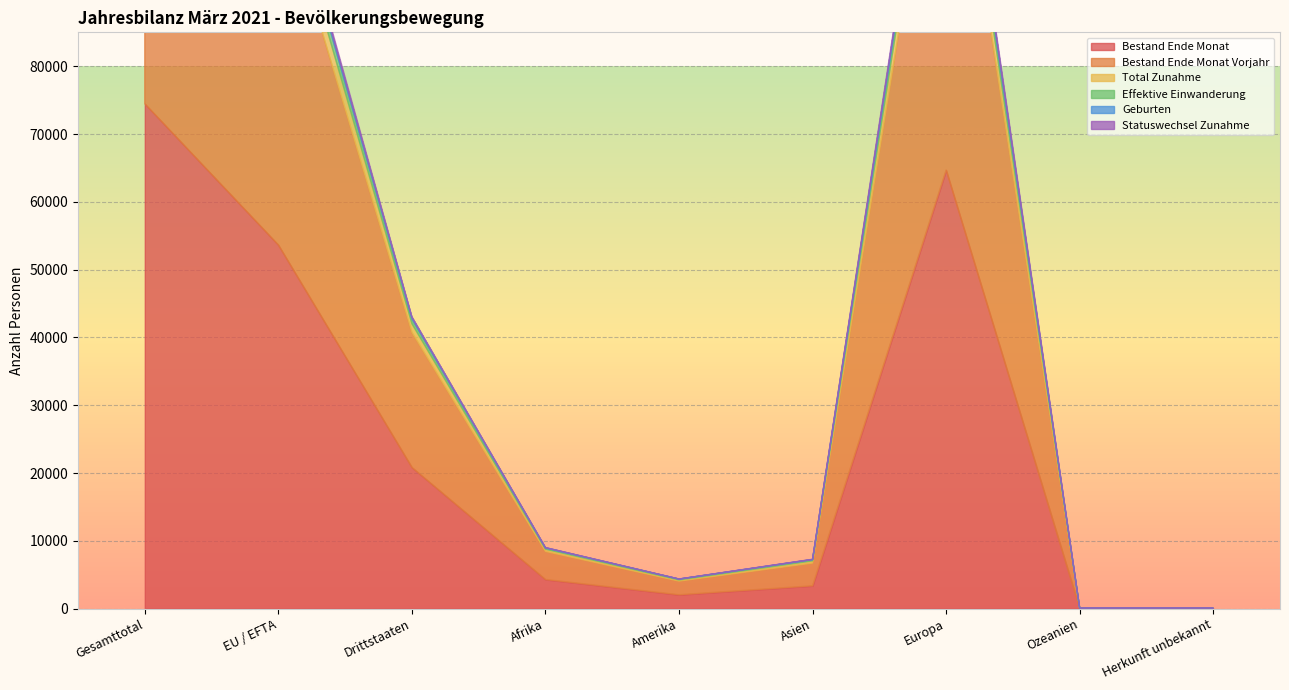

At which label is Total Zunahme closest to 2438?

EU / EFTA